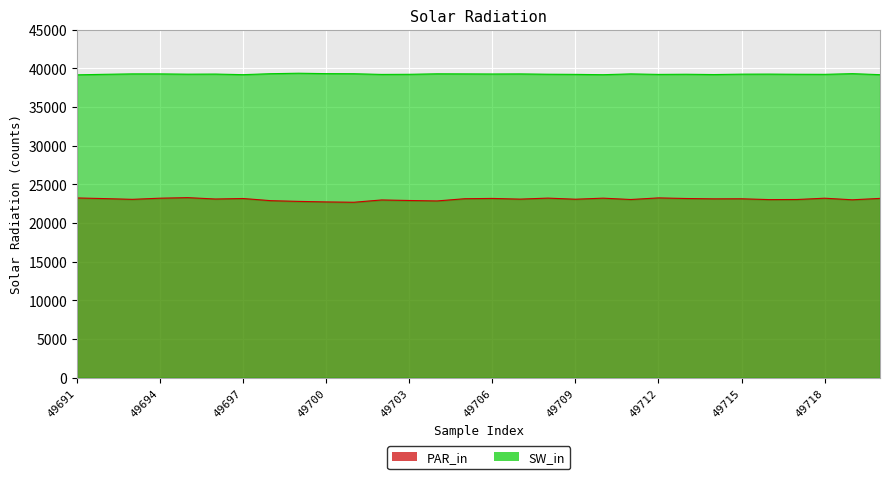

What is the minimum value shown in the chart?

22689